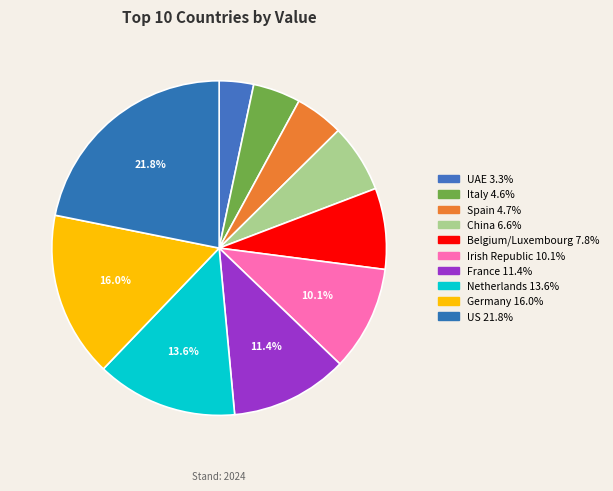

Which slice is the smallest?

UAE